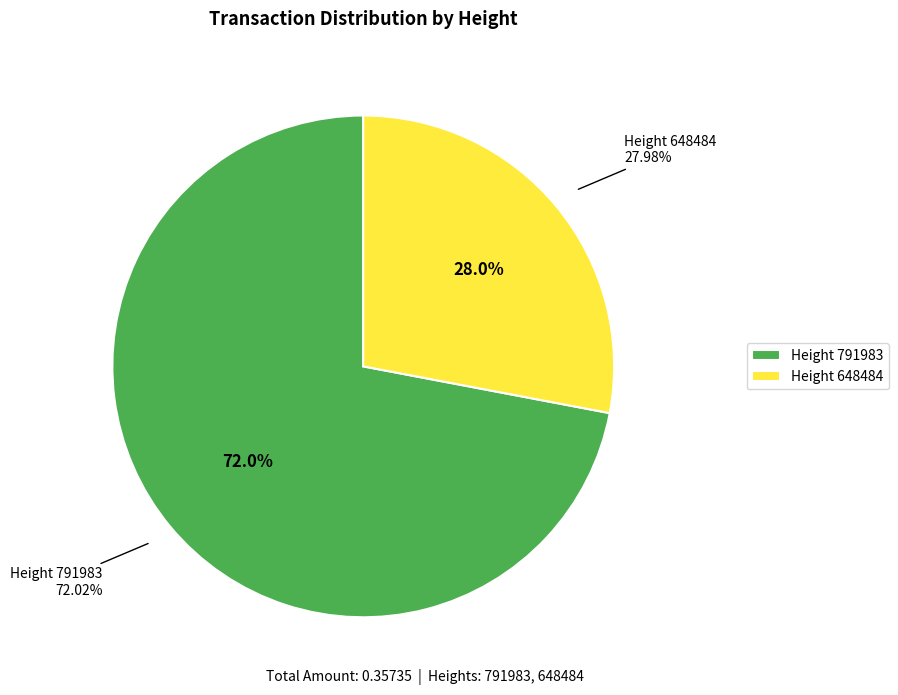

How many slices are in this pie chart?

2